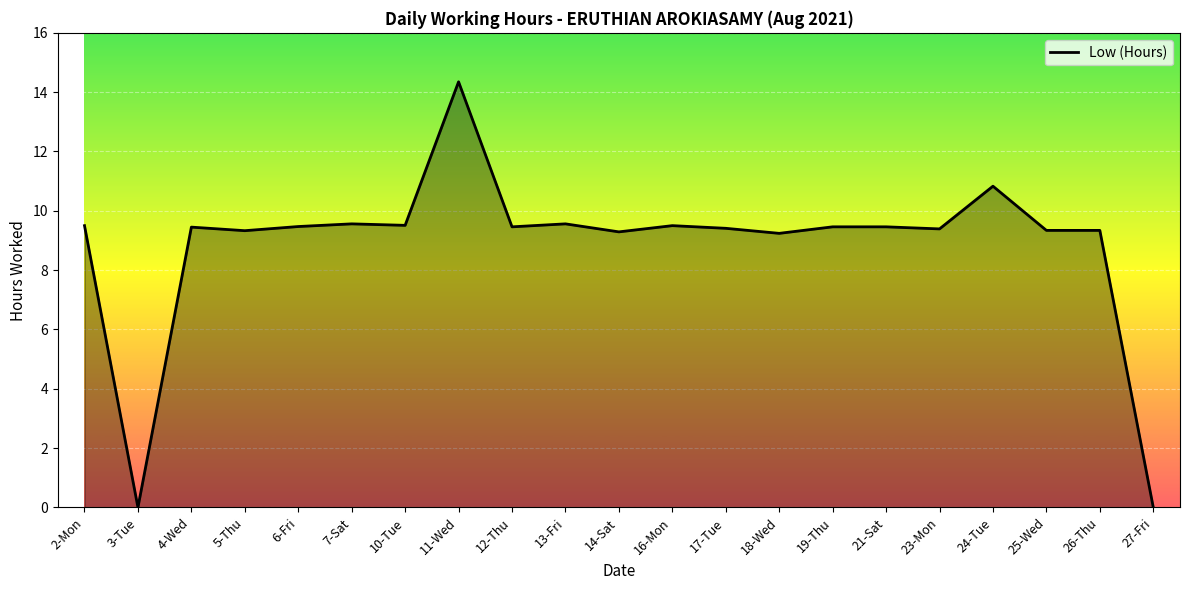

What is the change in value from 24-Tue to 25-Wed?

-1.5